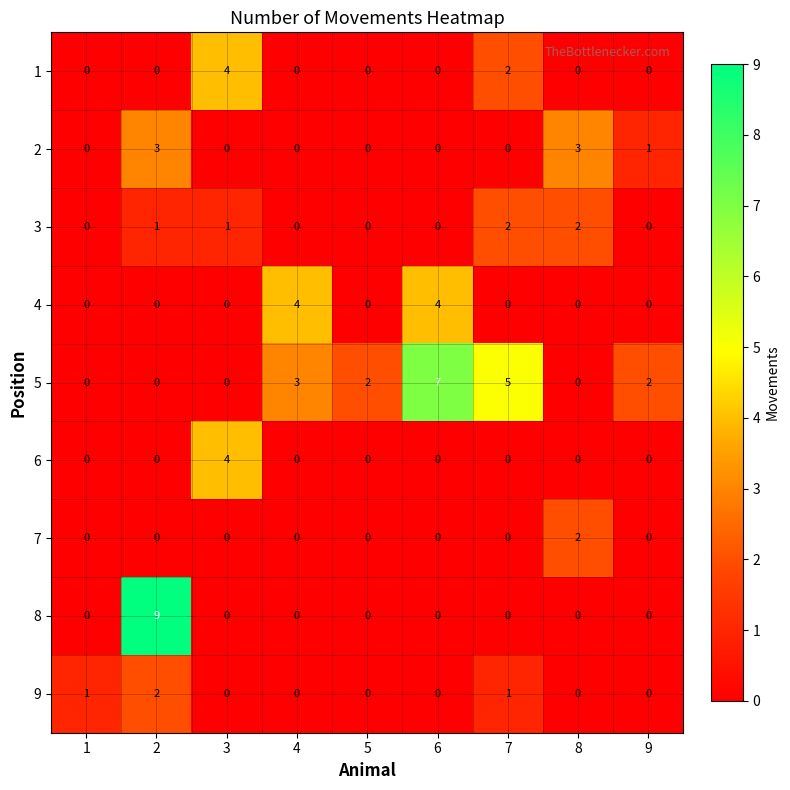

The value of 7 at 5 is 1. True or false?

False